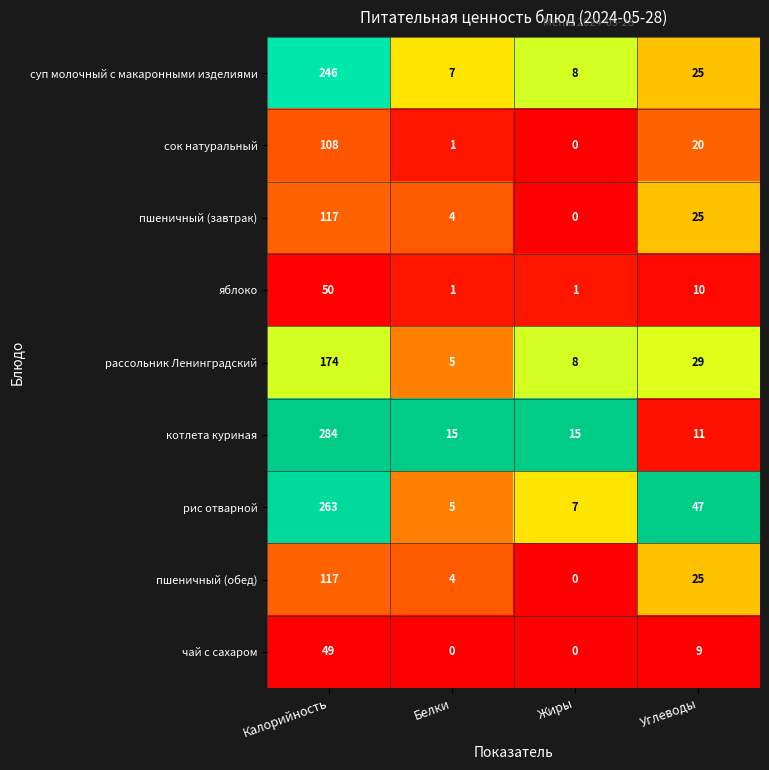

What is the sum of all яблоко values?

62